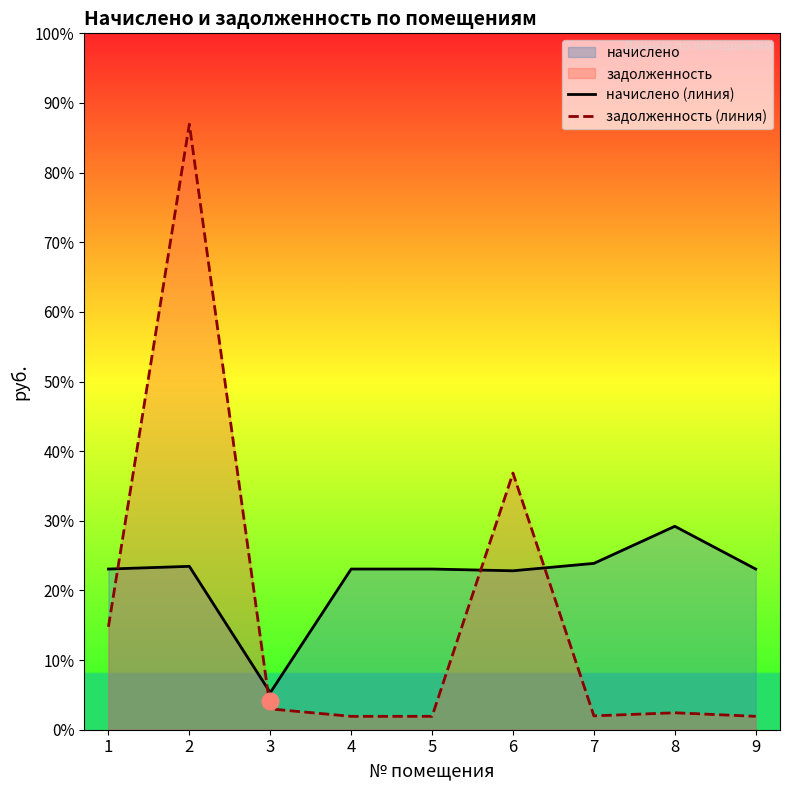

What is the sum of all начислено (линия) values?

38787.6